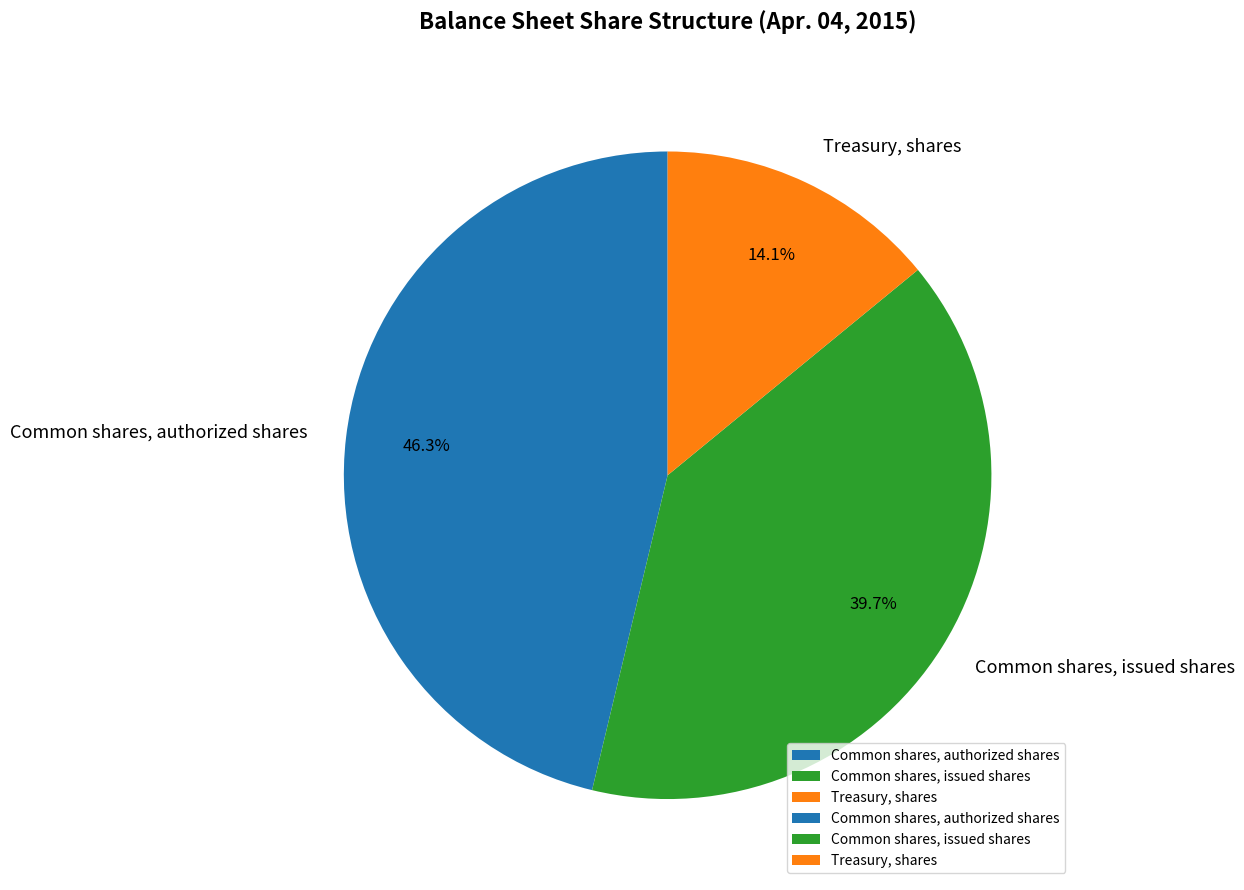

Approximately how many times larger is the value at Treasury, shares compared to Common shares, issued shares?

0.4